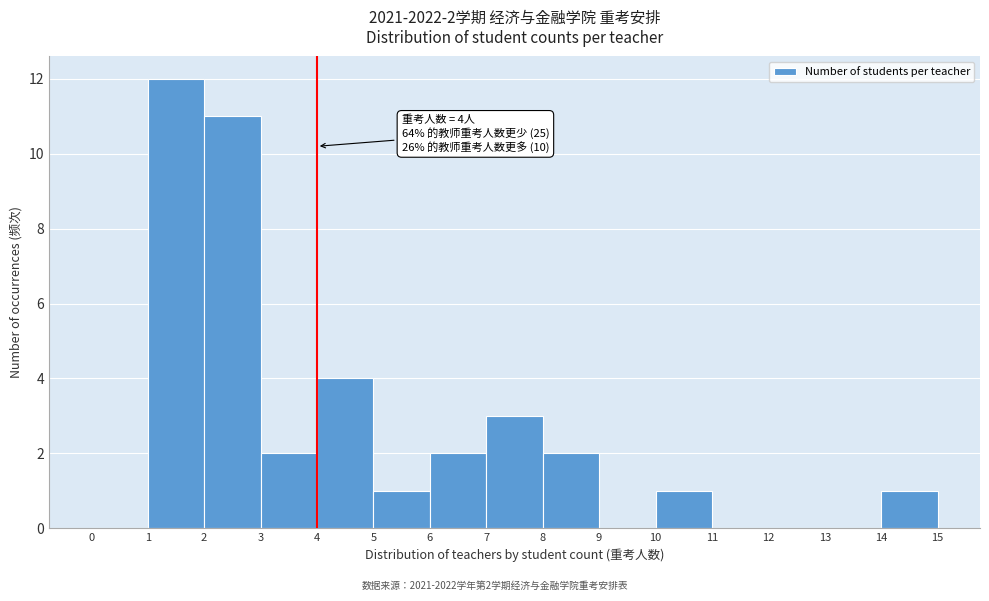

Which range on the x-axis has the tallest bar?

1 to 2